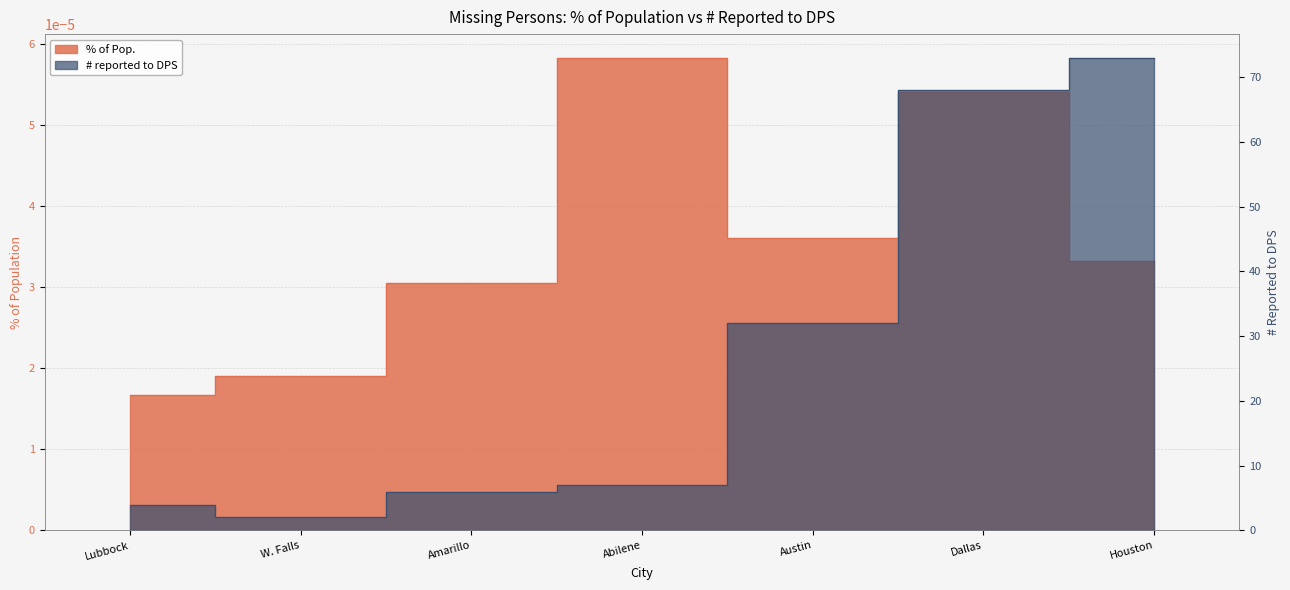

At which label is % of Pop. closest to 0?

Lubbock